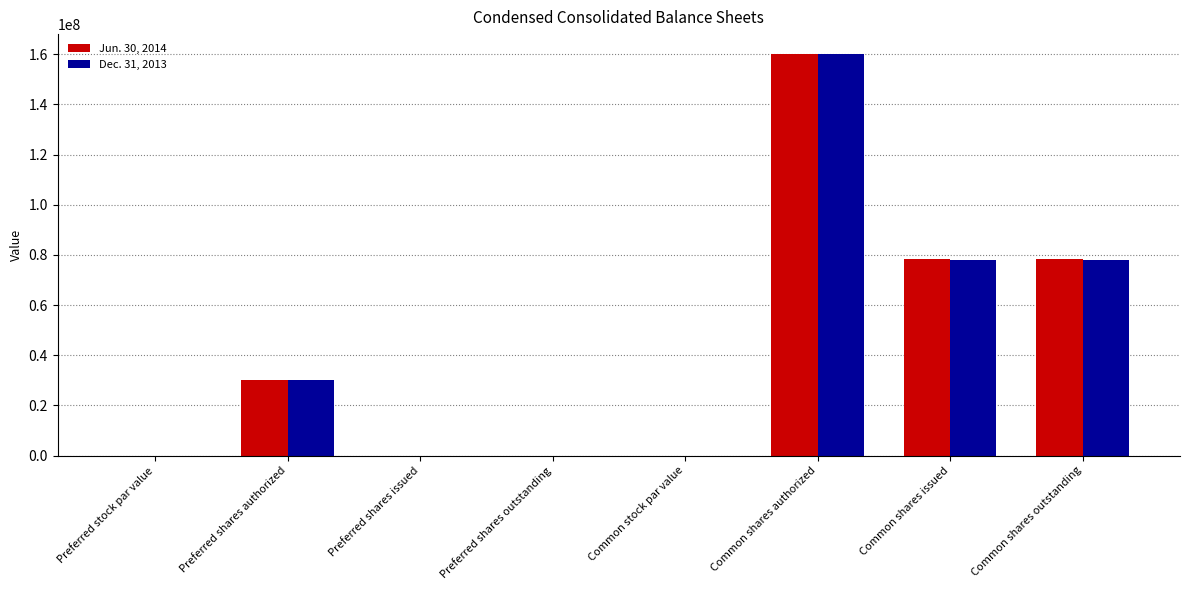

Count the Dec. 31, 2013 values in the range 0 to 78085559.

7